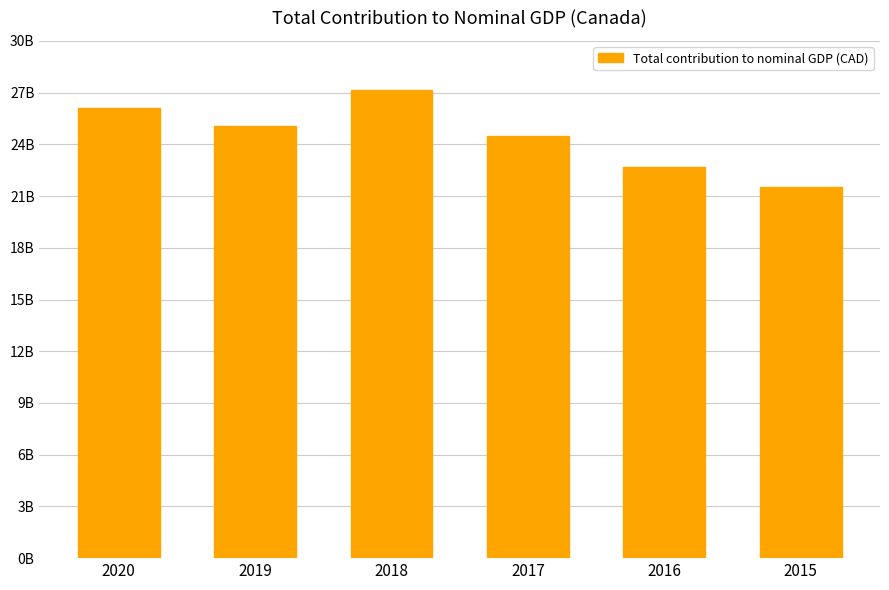

The value at 2019 is 33912326681. True or false?

False